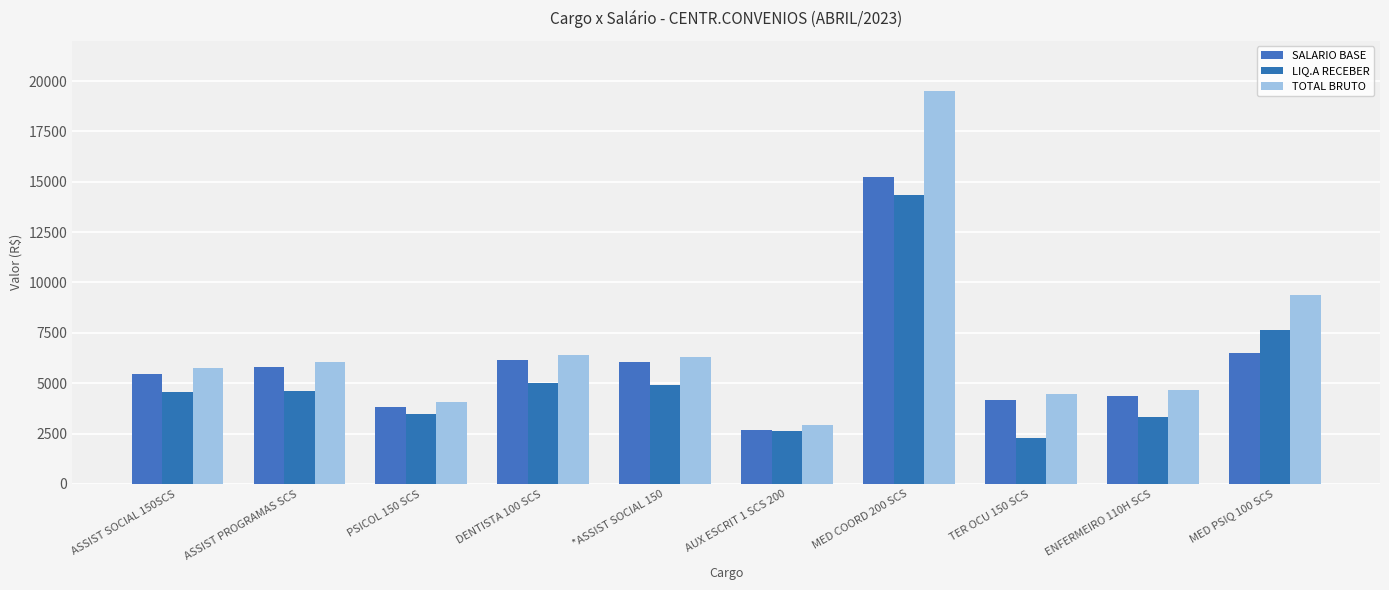

Which series has the largest total across all categories?

TOTAL BRUTO